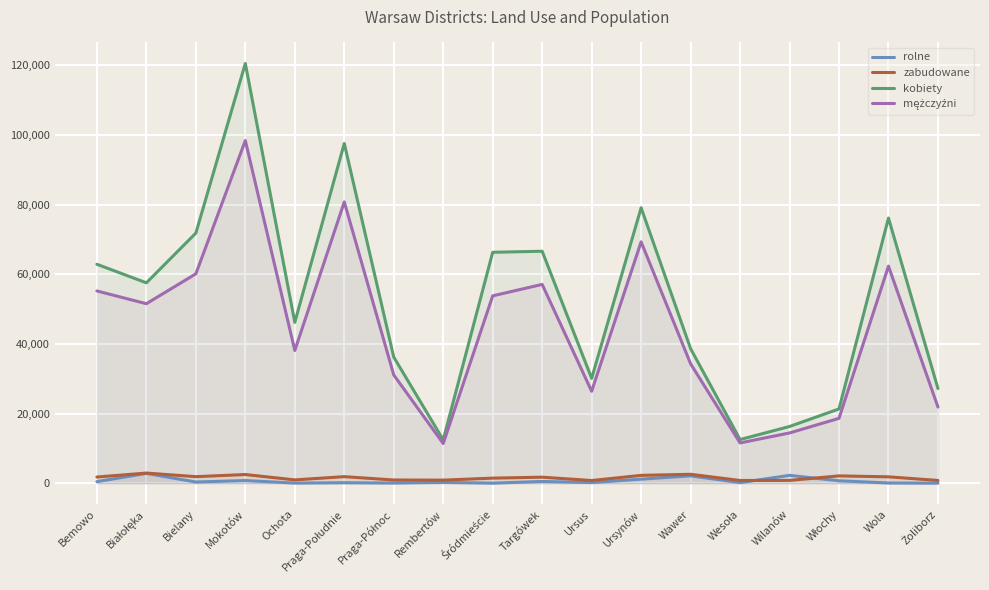

How many times do rolne and zabudowane cross each other?

2